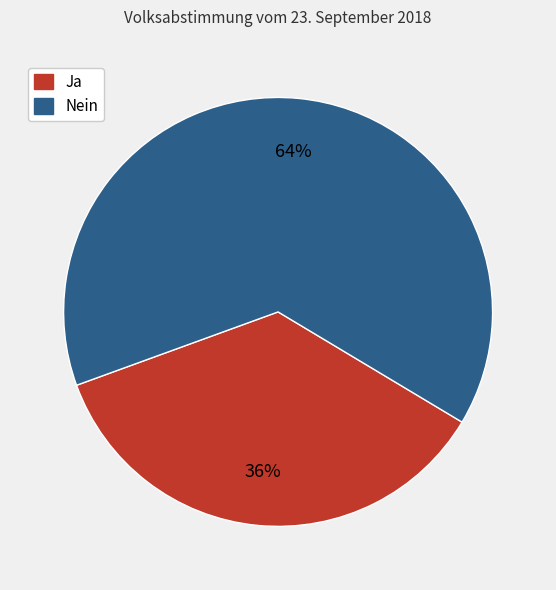

The Nein slice represents 64% of the pie. True or false?

True